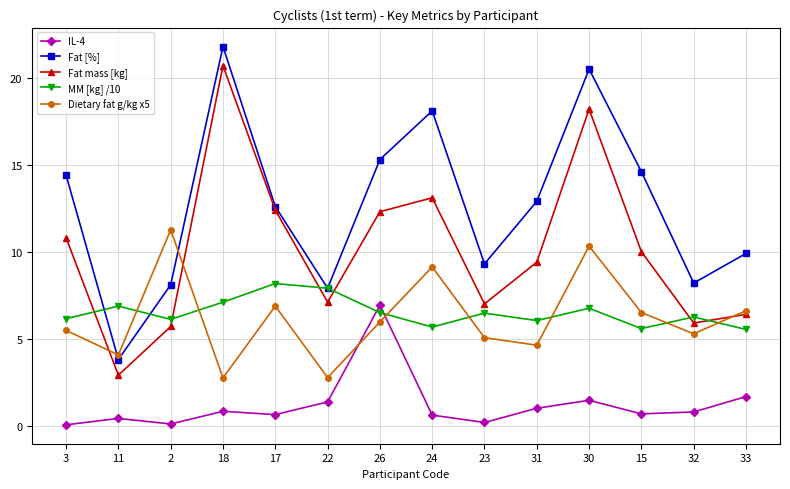

How many data points does each series have?

14